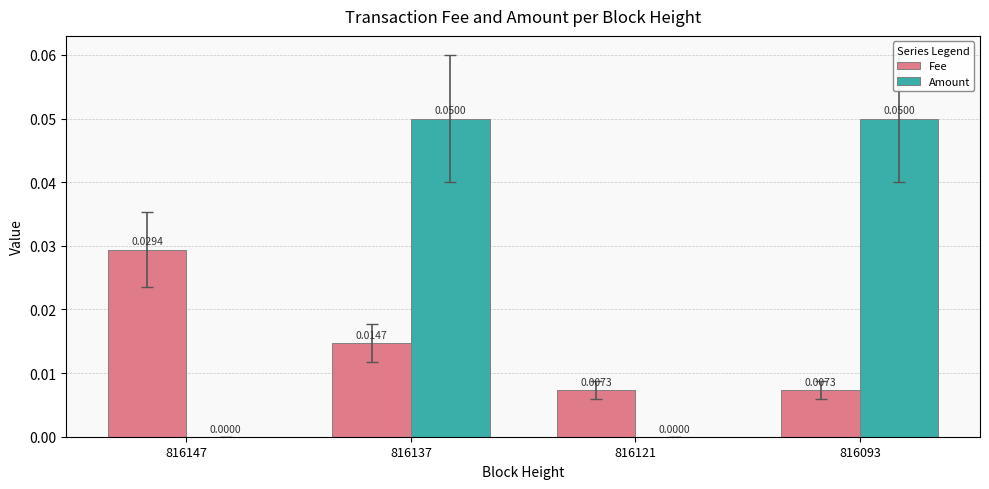

Which series changed the most between 816147 and 816137?

Amount